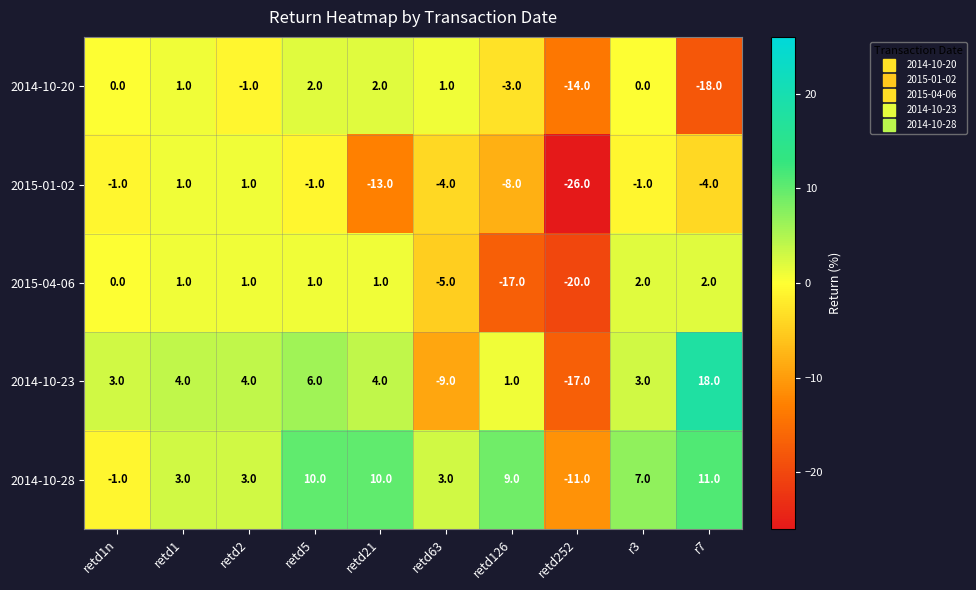

What value does the 2014-10-28 series have at retd2?

3